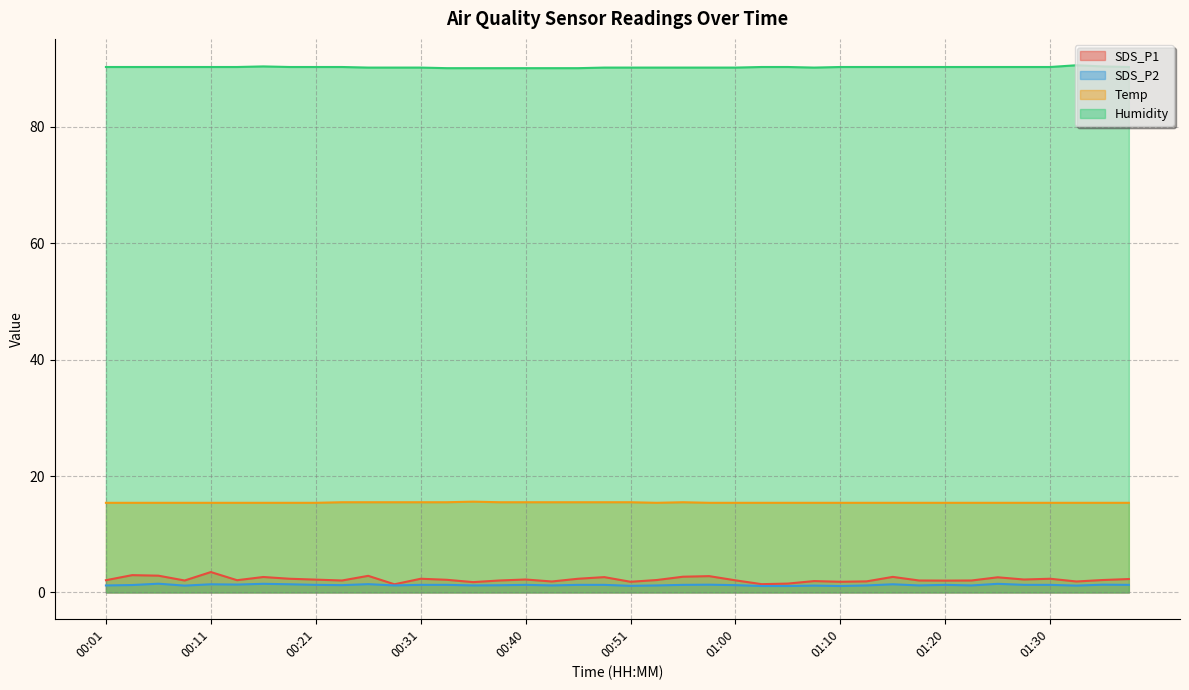

True or false: Temp has more than 1 interior local peaks.

True